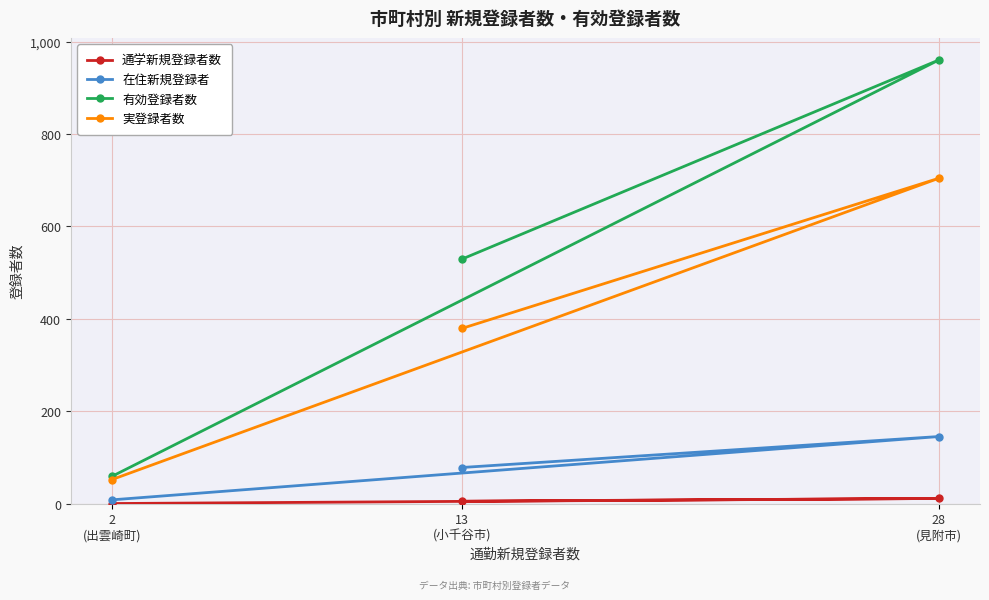

Rank the series by their maximum value, from highest to lowest.

有効登録者数, 実登録者数, 在住新規登録者, 通学新規登録者数